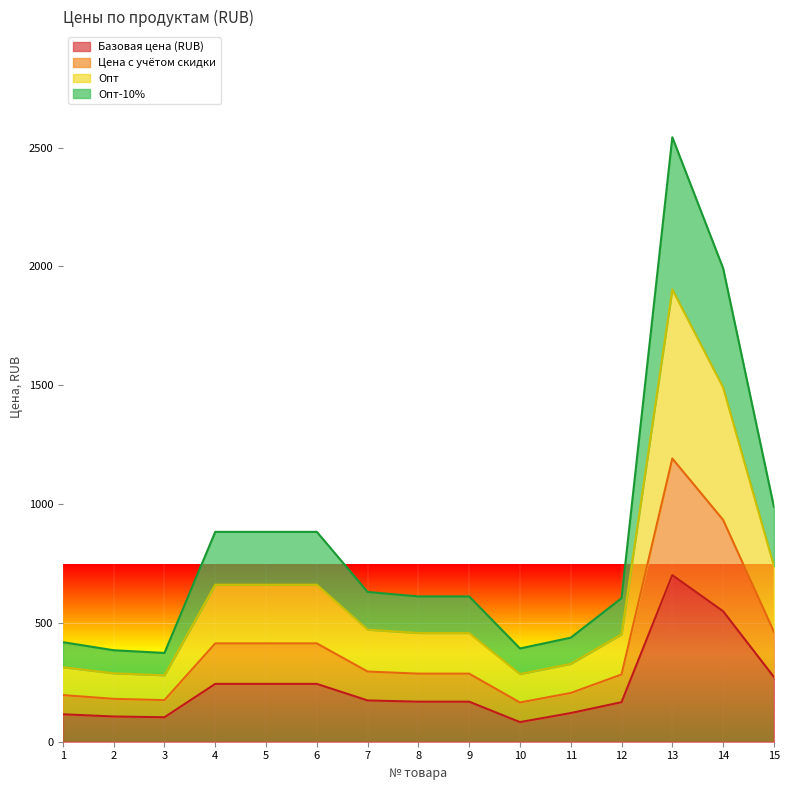

How many interior local valleys does the Цена с учётом скидки series have?

2